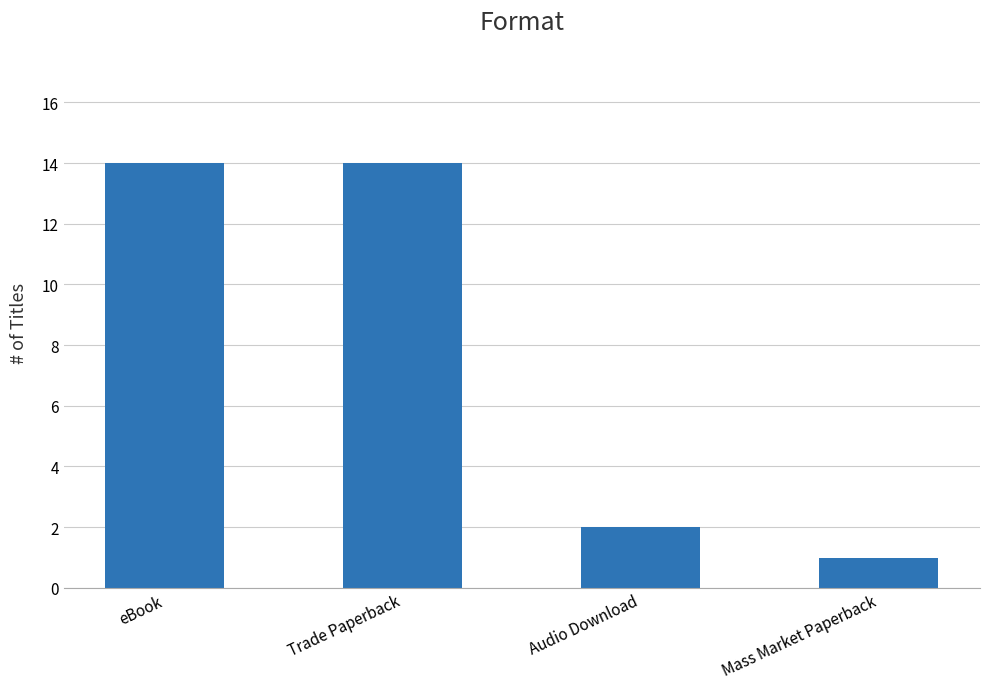

What is the sum of all values?

31